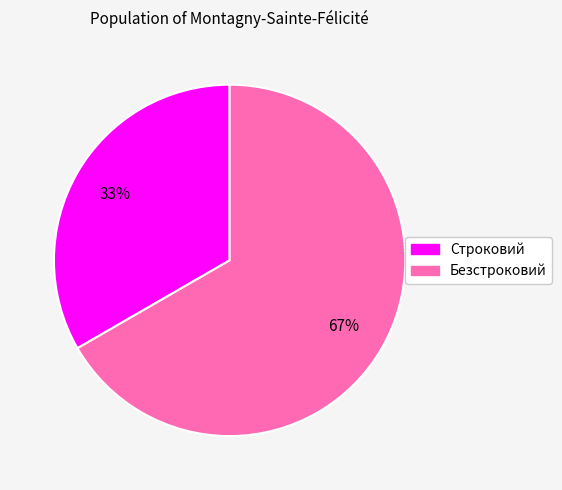

Do Строковий and Безстроковий together represent more than half of the pie?

Yes